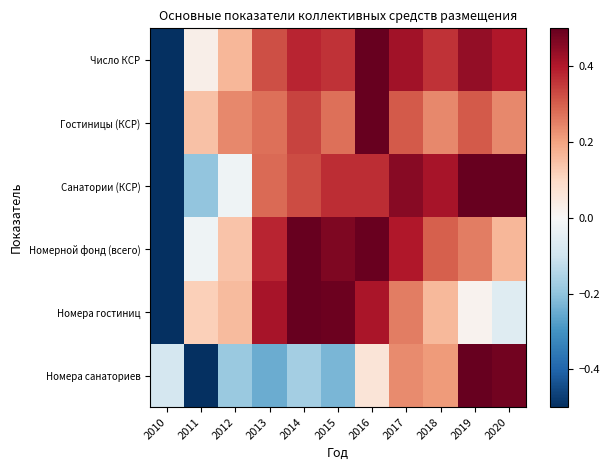

Rank the series by their maximum value, from lowest to highest.

Число КСР, Гостиницы (КСР), Санатории (КСР), Номерной фонд (всего), Номера гостиниц, Номера санаториев